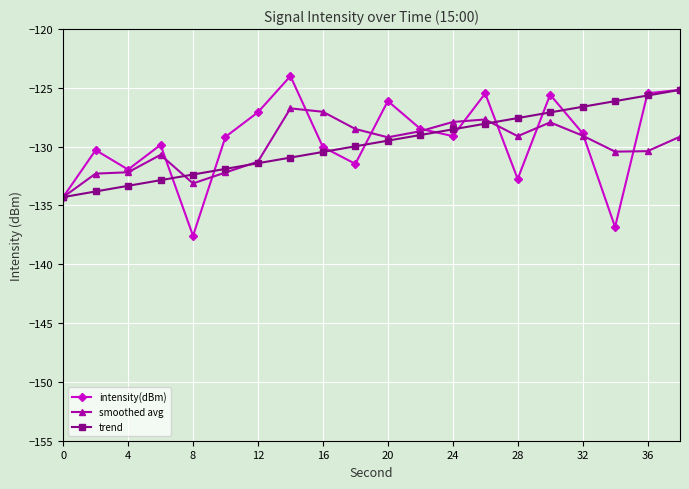

Is this an area chart (filled region under the line)?

No